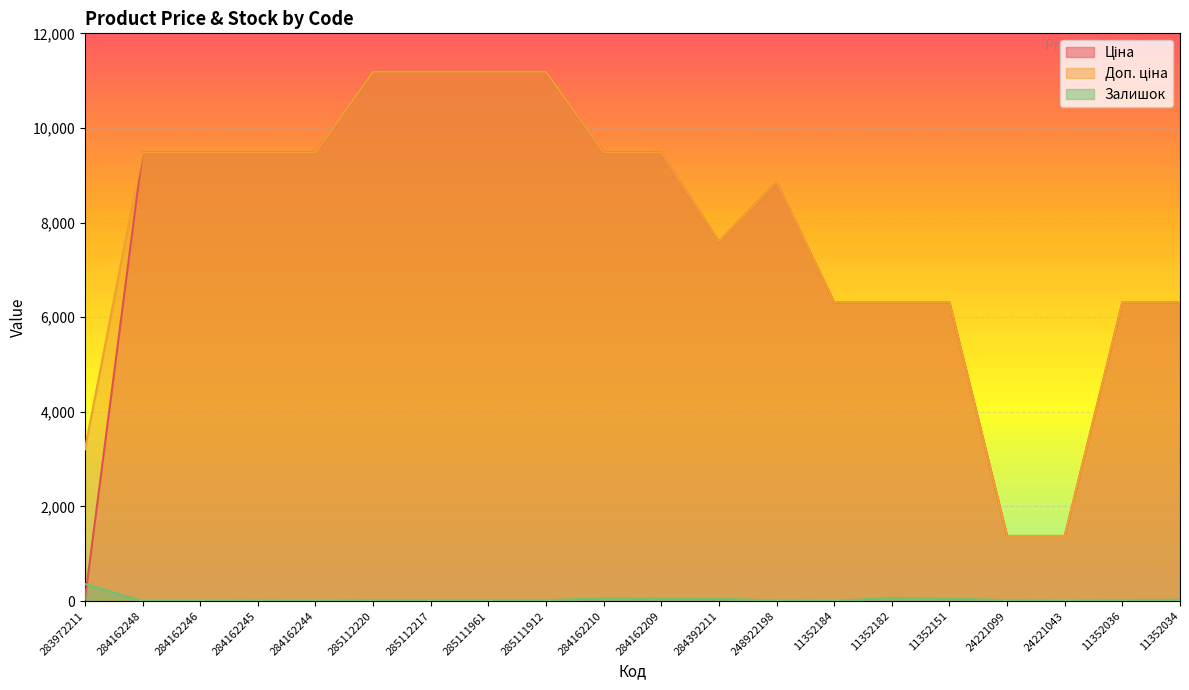

Reading left to right, extract all data points from this chart.

Ціна: 283972211=32.0	284162248=9480.1	284162246=9480.1	284162245=9480.1	284162244=9480.1	285112220=11188.2	285112217=11188.2	285111961=11188.2	285111912=11188.2	284162210=9480.1	284162209=9480.1	284392211=7596.5	248922198=8856.7	11352184=6308.8	11352182=6308.8	11352151=6308.8	24221099=1375.4	24221043=1375.4	11352036=6308.8	11352034=6308.8
Доп. ціна: 283972211=3205.0	284162248=9480.1	284162246=9480.1	284162245=9480.1	284162244=9480.1	285112220=11188.2	285112217=11188.2	285111961=11188.2	285111912=11188.2	284162210=9480.1	284162209=9480.1	284392211=7596.5	248922198=8856.7	11352184=6308.8	11352182=6308.8	11352151=6308.8	24221099=1375.0	24221043=1375.0	11352036=6308.8	11352034=6308.8
Залишок: 283972211=360.0	284162248=0.0	284162246=0.0	284162245=8.0	284162244=0.0	285112220=17.0	285112217=17.0	285111961=17.0	285111912=15.0	284162210=56.0	284162209=53.0	284392211=44.0	248922198=11.0	11352184=2.0	11352182=68.0	11352151=49.0	24221099=16.0	24221043=4.0	11352036=17.0	11352034=27.0